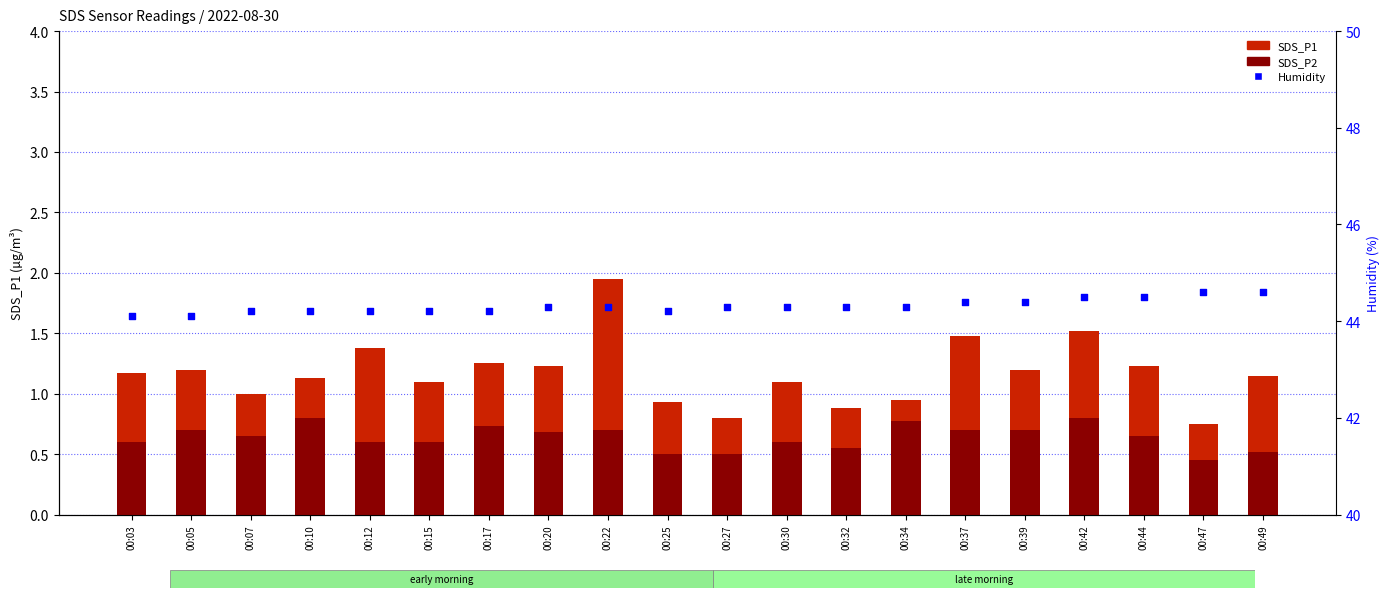

What are all the series names shown in the legend?

SDS_P1, SDS_P2, Humidity